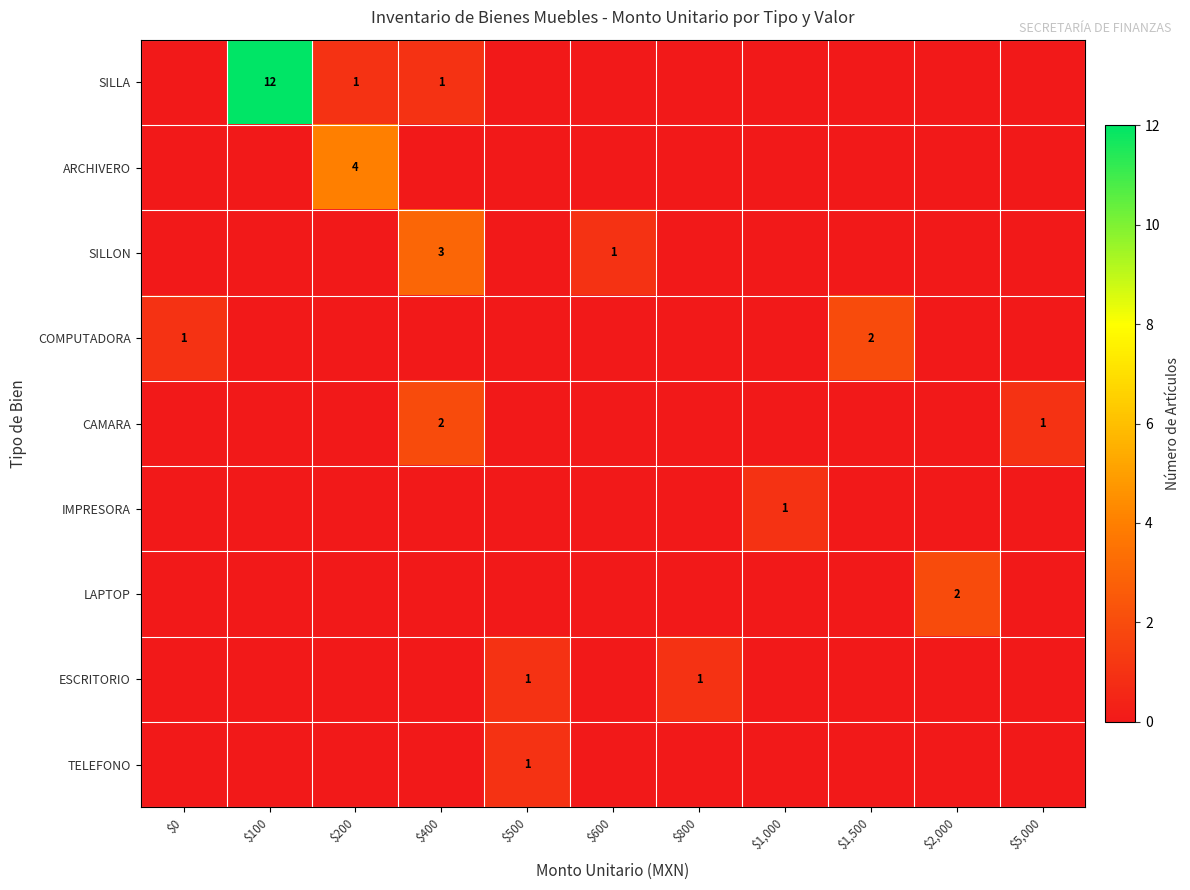

Which has a higher value, $2,000 or $100?

$100